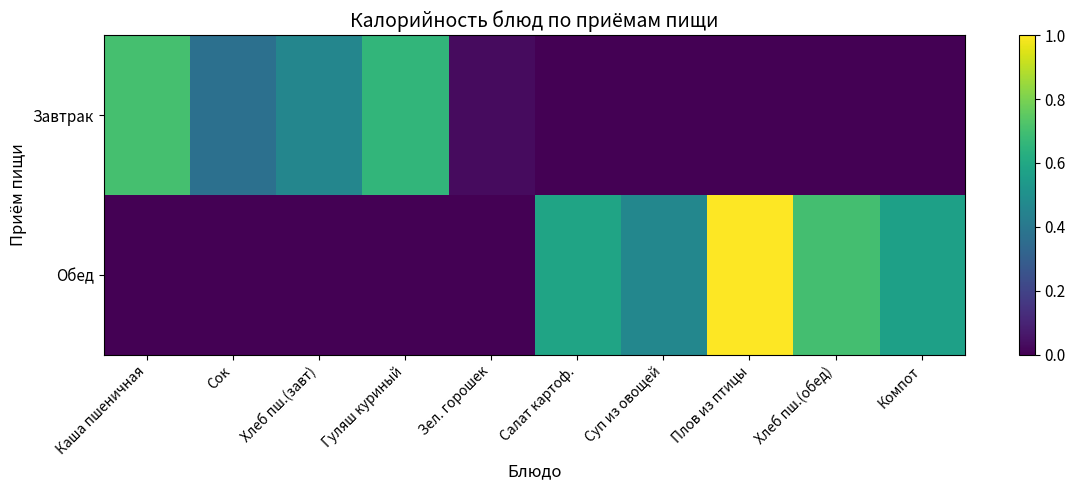

Reading left to right, what are all the values shown in this chart?

Завтрак: Каша пшеничная=0.7	Сок=0.4	Хлеб пш.(завт)=0.5	Гуляш куриный=0.7	Зел. горошек=0.0	Салат картоф.=0.0	Суп из овощей=0.0	Плов из птицы=0.0	Хлеб пш.(обед)=0.0	Компот=0.0
Обед: Каша пшеничная=0.0	Сок=0.0	Хлеб пш.(завт)=0.0	Гуляш куриный=0.0	Зел. горошек=0.0	Салат картоф.=0.6	Суп из овощей=0.5	Плов из птицы=1.0	Хлеб пш.(обед)=0.7	Компот=0.6